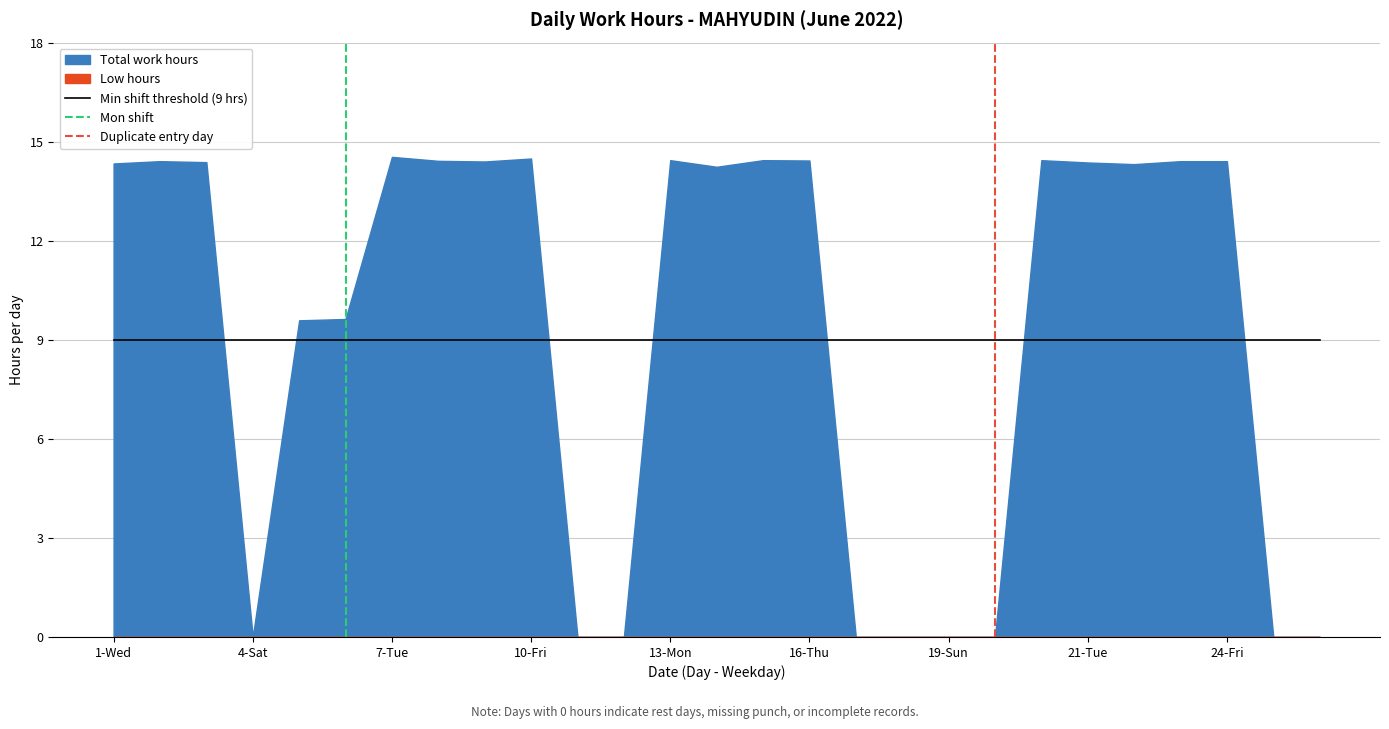

True or false: Total work hours and Low hours cross at least once.

False